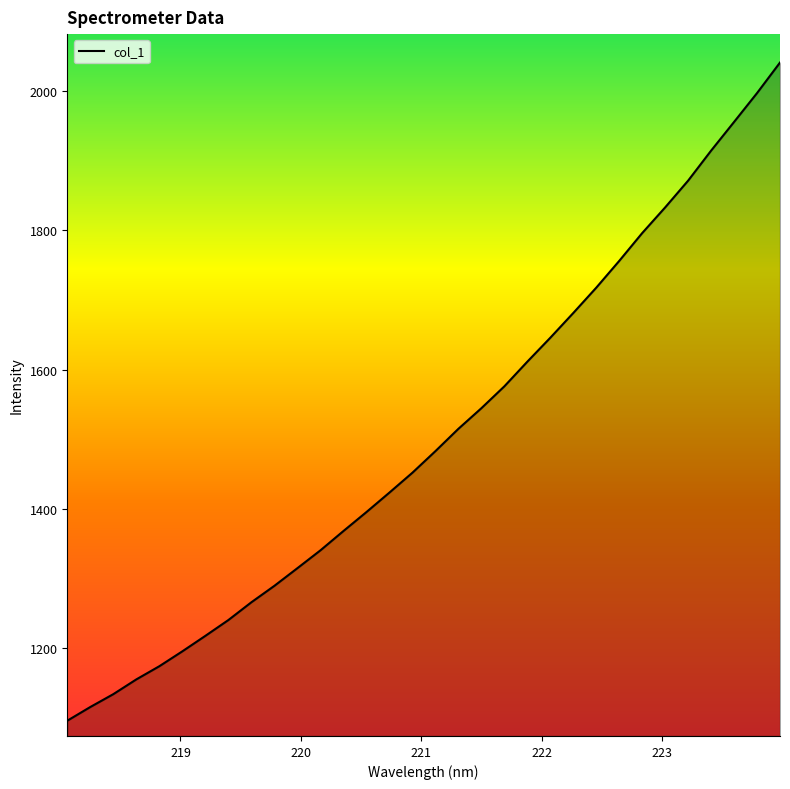

What is the smallest value displayed?

1096.1